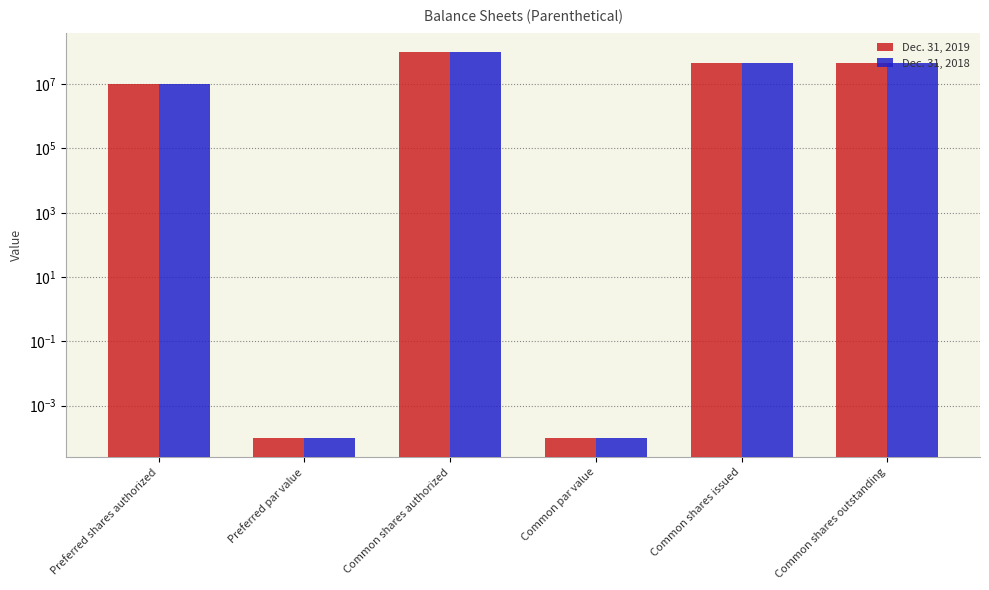

How many categories are shown in the chart?

6